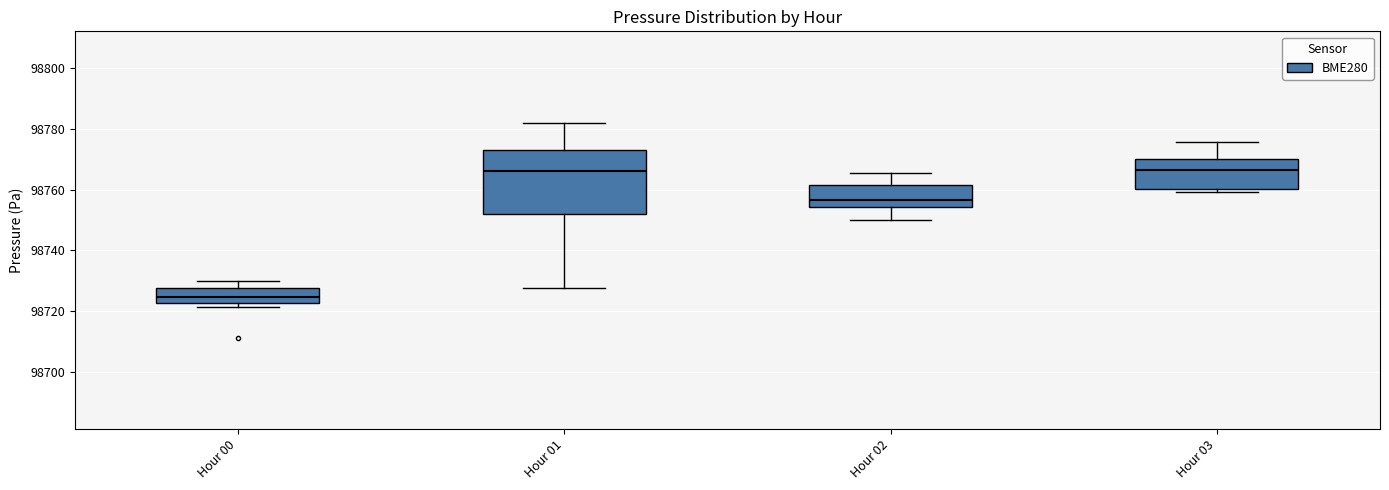

Which box's median line is the lowest?

Hour 00